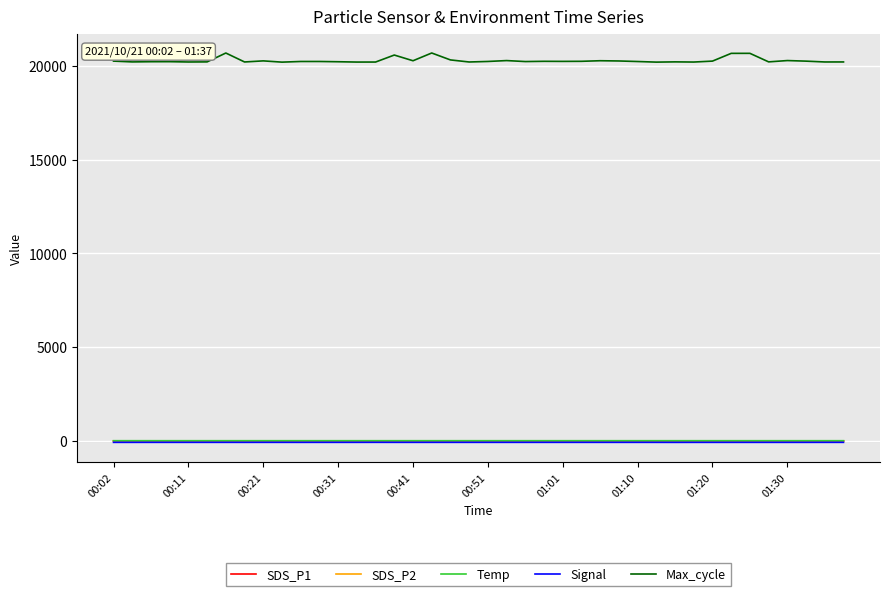

Which series has the largest range (max minus min)?

Max_cycle